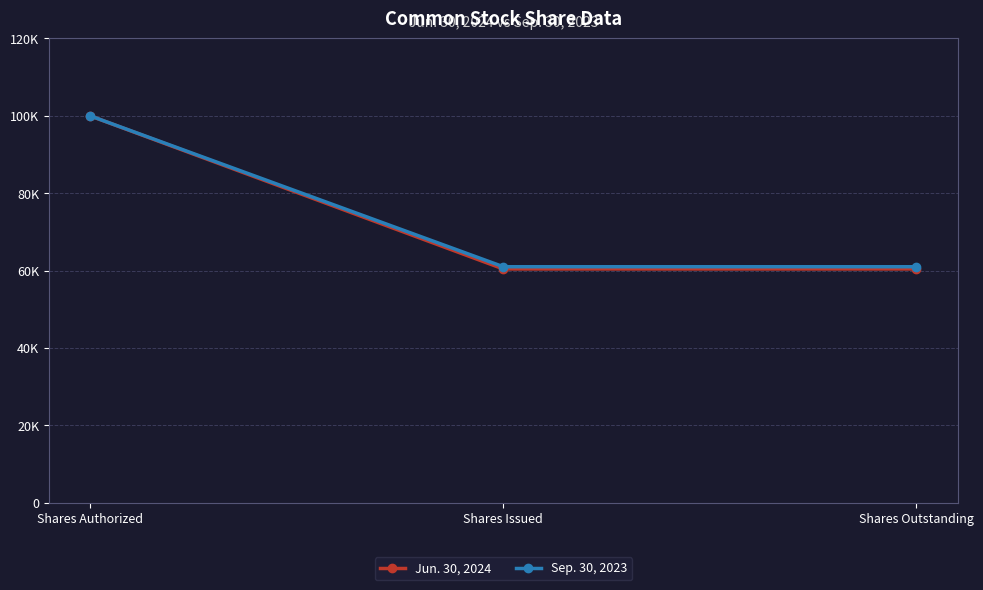

What are all the series names shown in the legend?

Jun. 30, 2024, Sep. 30, 2023